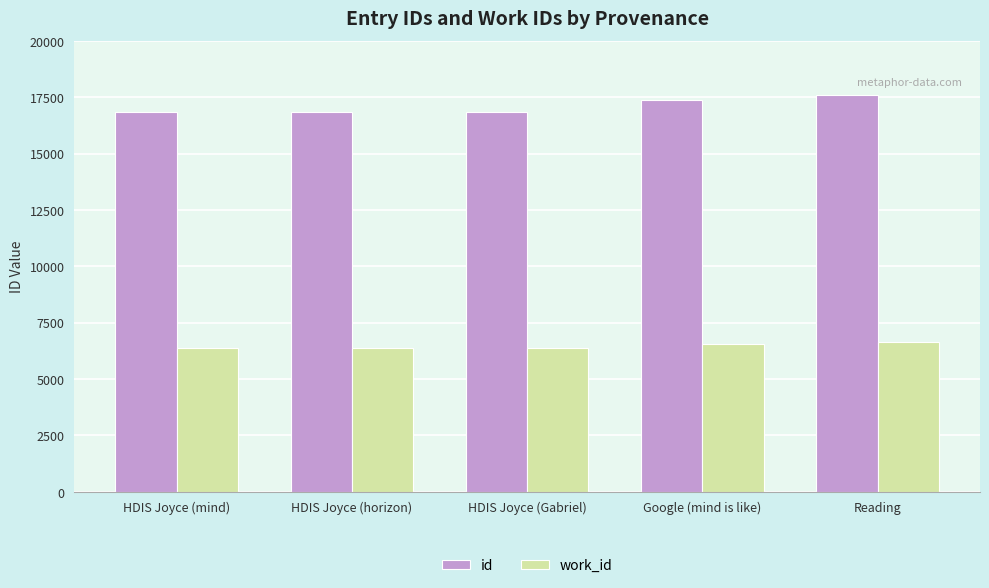

What is the minimum value for work_id?

6387